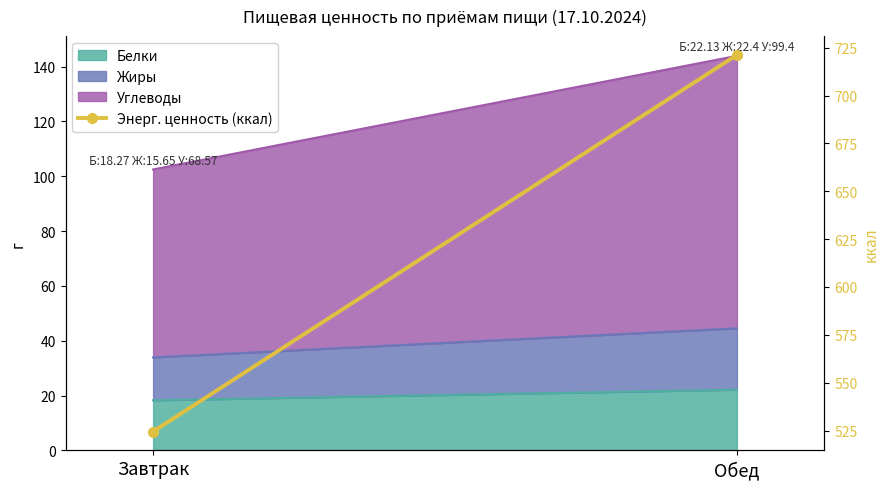

The chart shows a value of 721.2 at Обед. True or false?

True